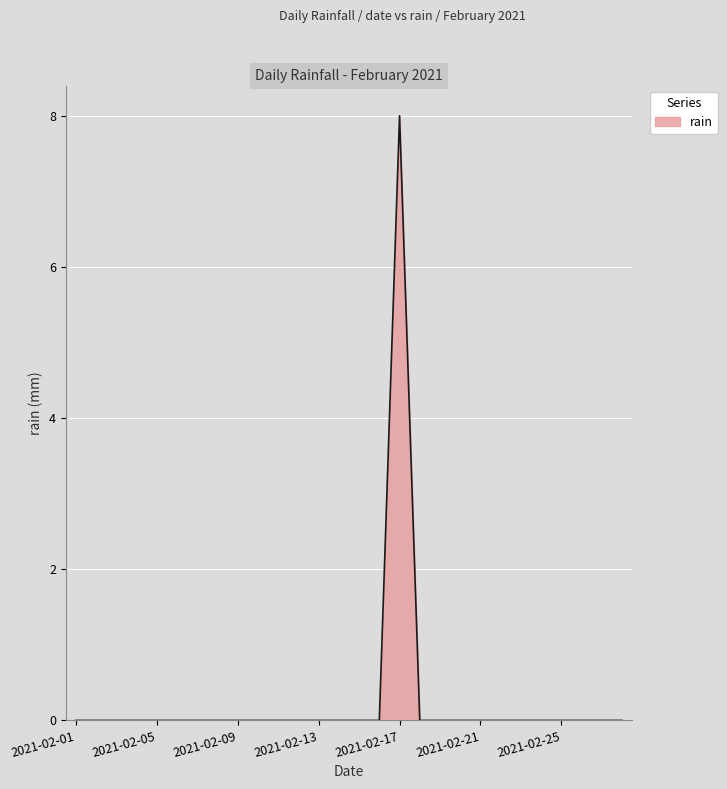

What is the maximum value shown in the chart?

8